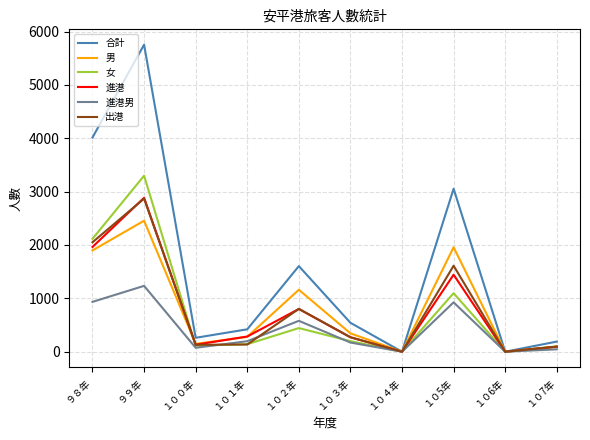

What is the difference between the maximum and second lowest values in the 出港 series?

2869